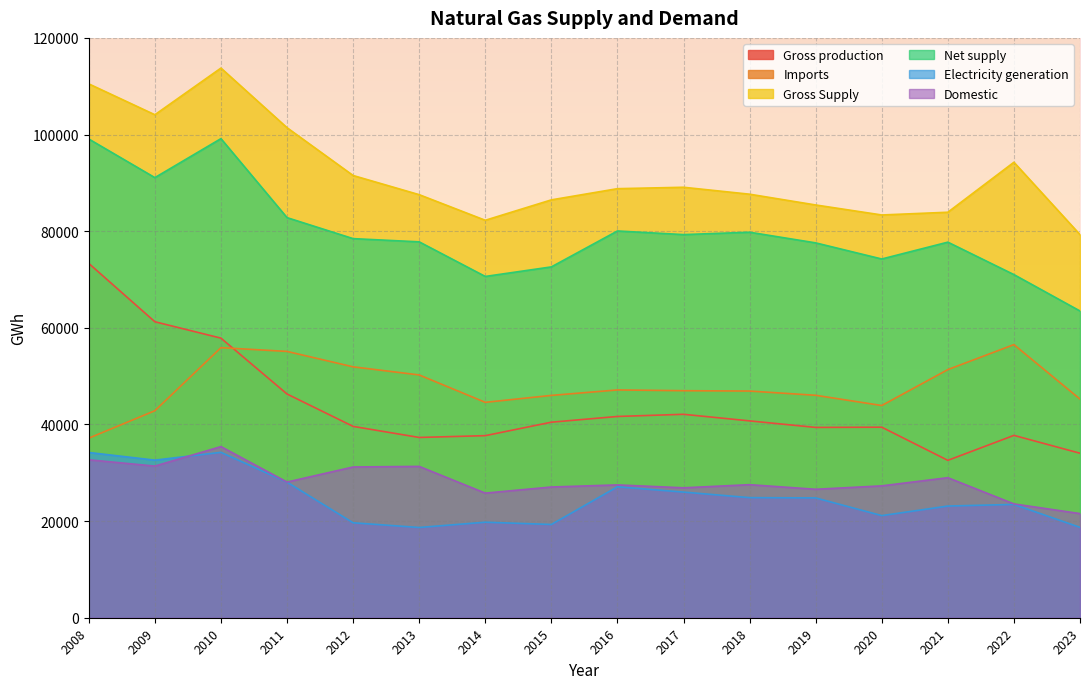

Is it true that Imports equals 13521.4 at 2015?

False